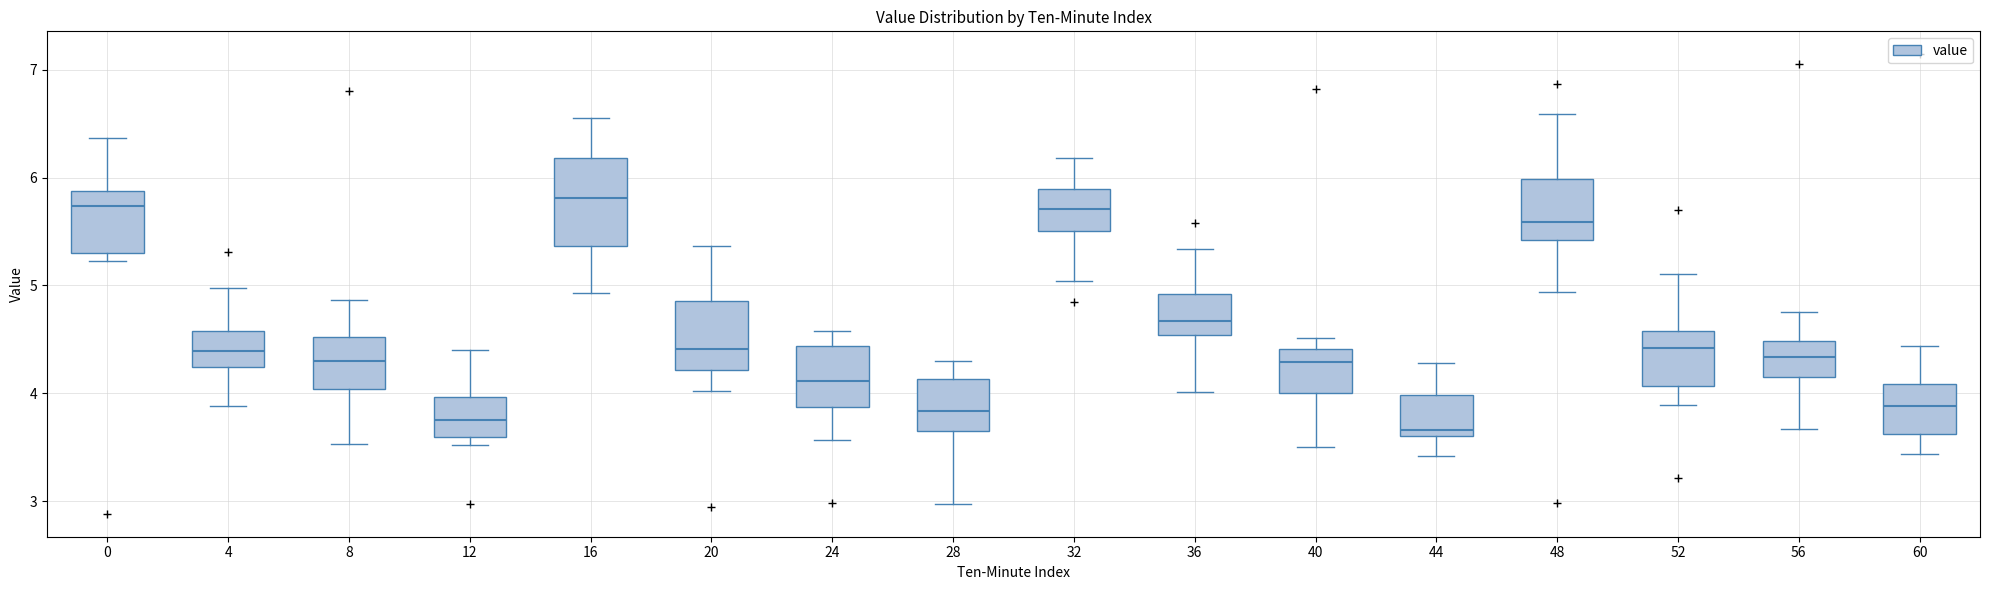

Where is the upper edge of the box at x = 8 on the y-axis? The values are not printed on the chart, so give them approximately, as read against the axis.

4.5